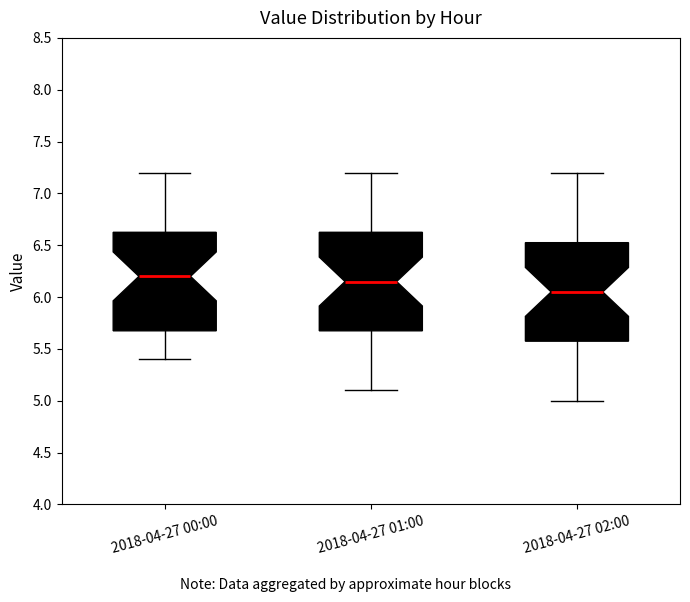

Where does the lower whisker of the box for 2018-04-27 01:00 end on the y-axis? The values are not printed on the chart, so give them approximately, as read against the axis.

5.10